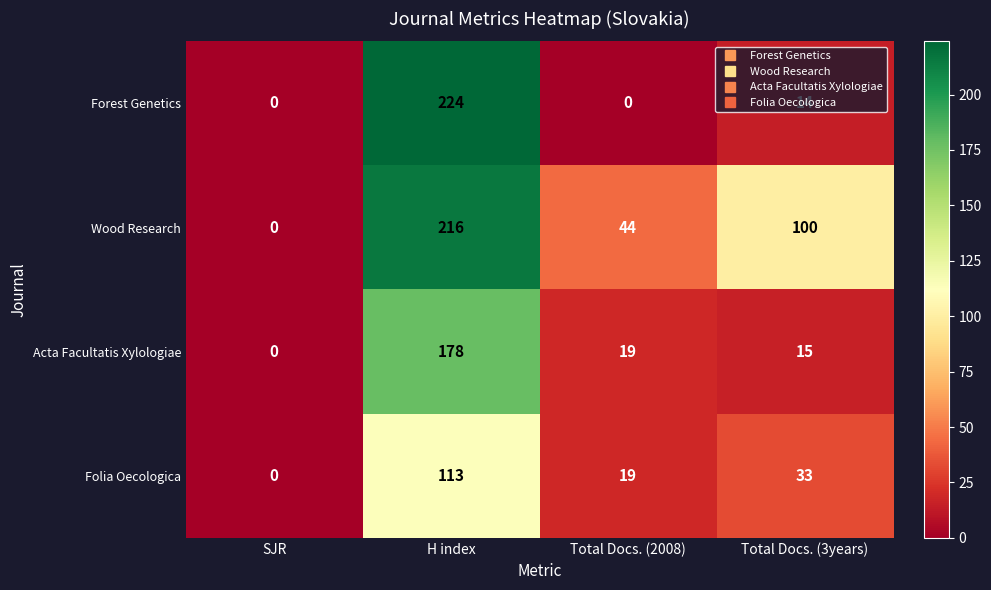

Rank the series by their maximum value, from lowest to highest.

Folia Oecologica, Acta Facultatis Xylologiae, Wood Research, Forest Genetics